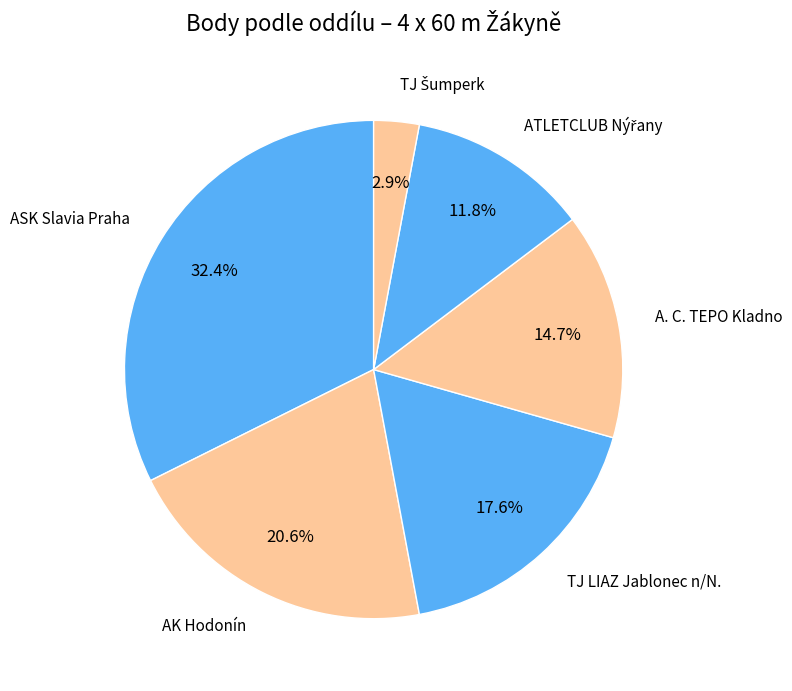

To the nearest percent, what portion does ASK Slavia Praha represent?

32%